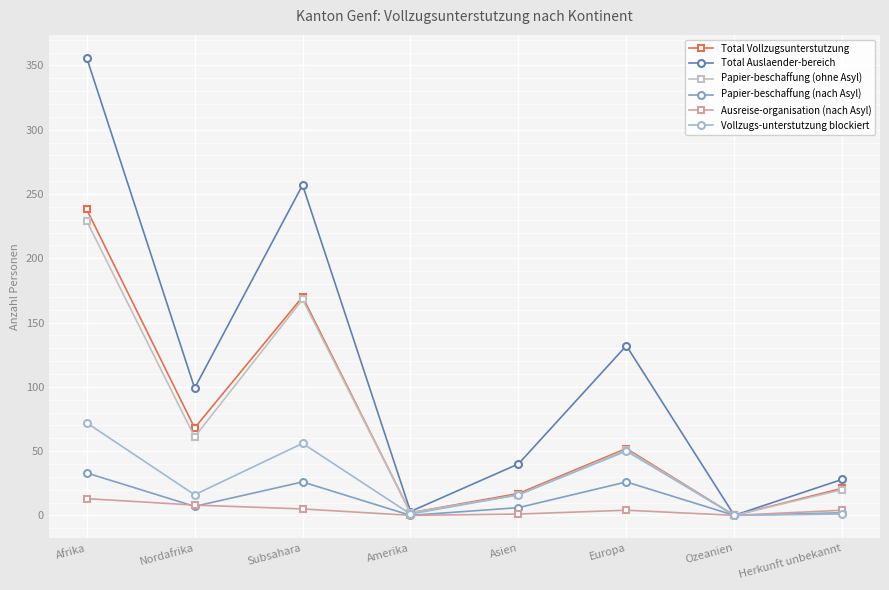

What is the average value of the Ausreise-organisation (nach Asyl) series?

4